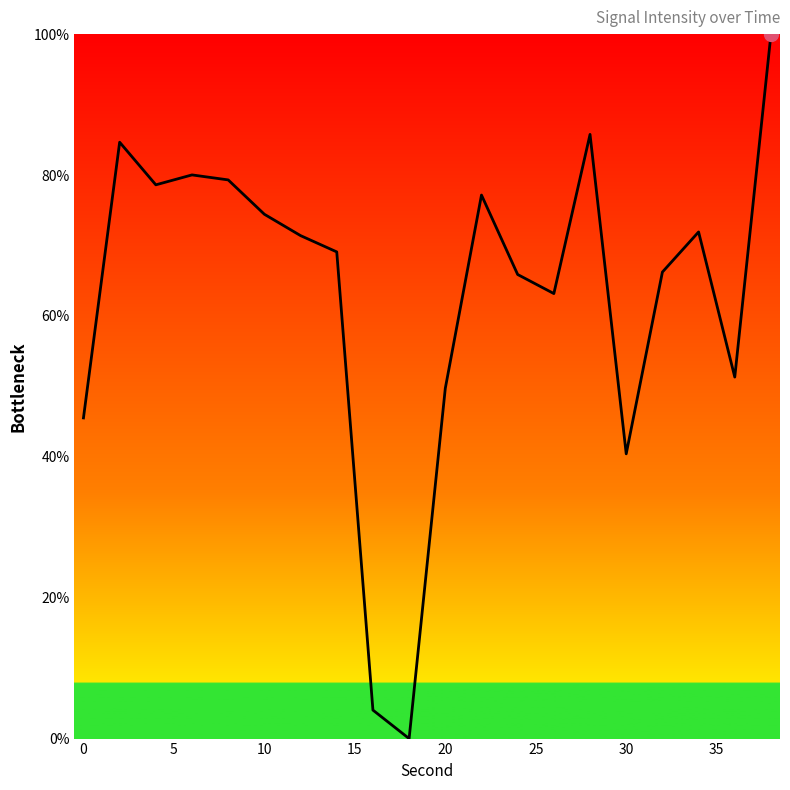

What is the greatest value displayed?

100.0